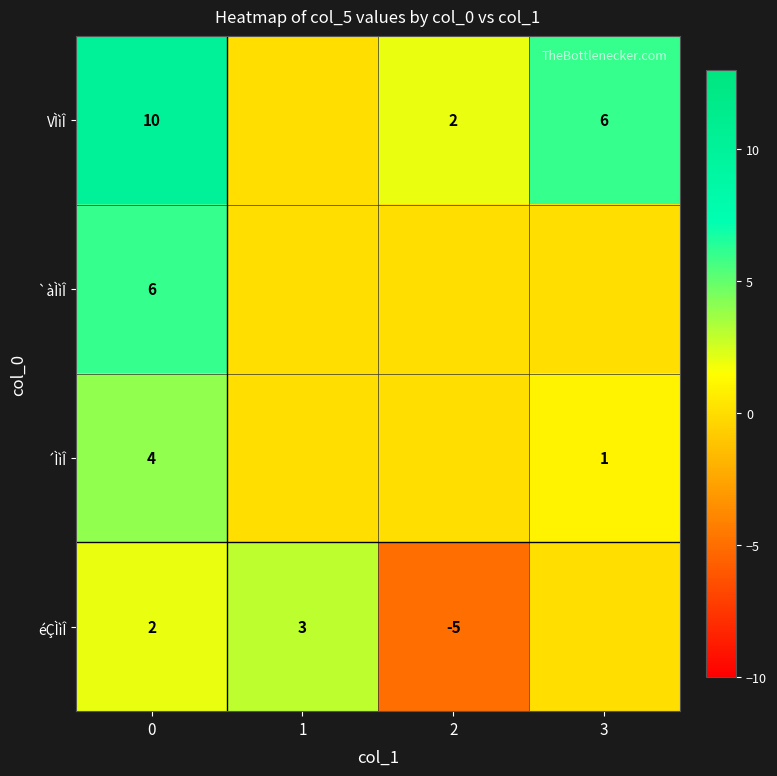

What is the difference between the éÇÌìÎ values at 2 and 0?

7